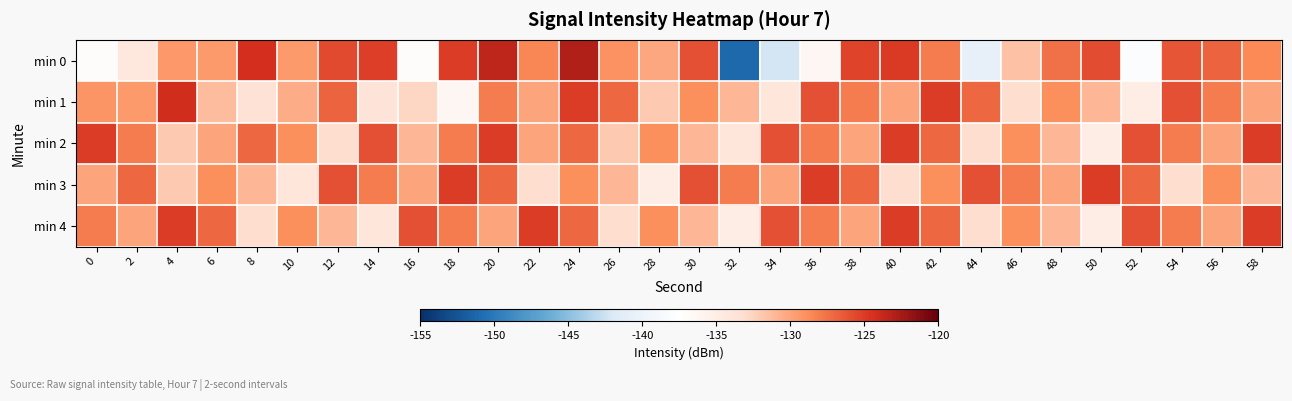

What is the spread (max minus min) of values at 2?

7.2